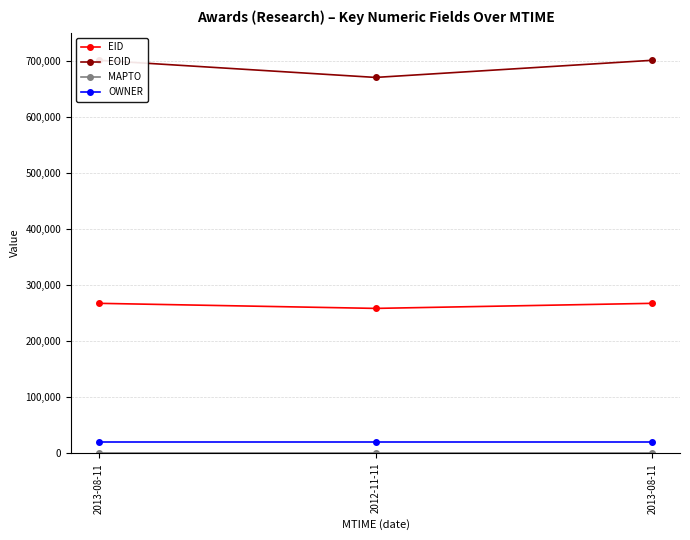

Between 2013-08-11 and 2013-08-11, which series saw the biggest shift?

EID